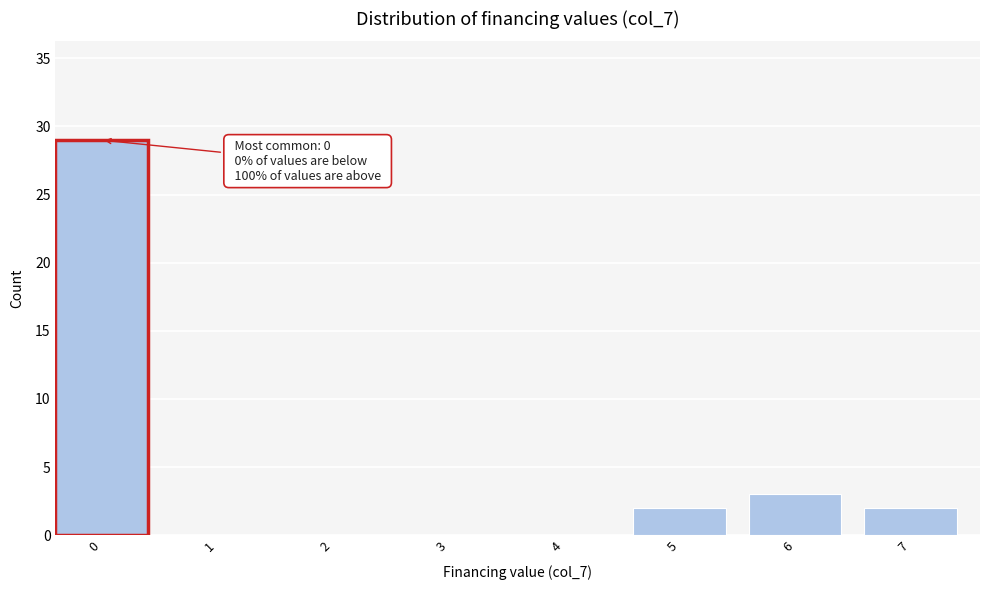

Reading left to right, extract all data points from this chart.

0=29	1=0	2=0	3=0	4=0	5=2	6=3	7=2